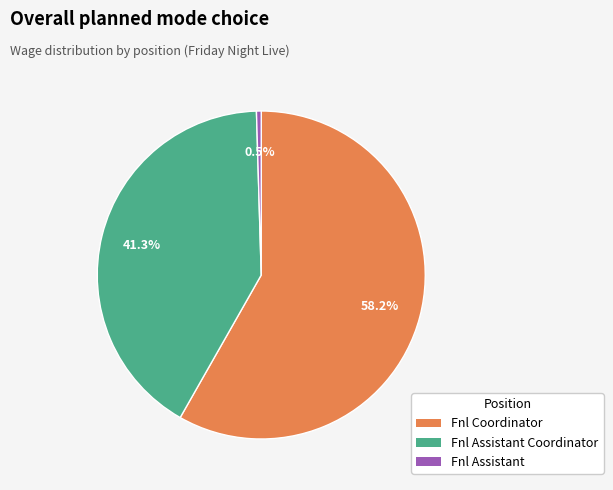

How many segments does this pie chart have?

3